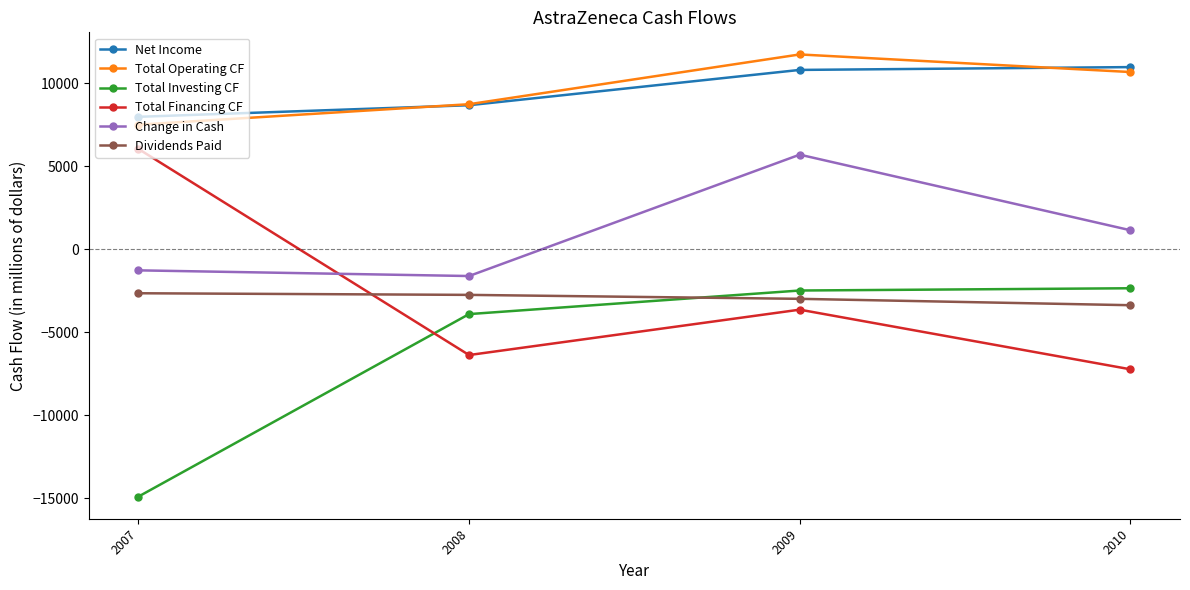

What is the value of the Total Operating CF point at the 4th from the left?

10680